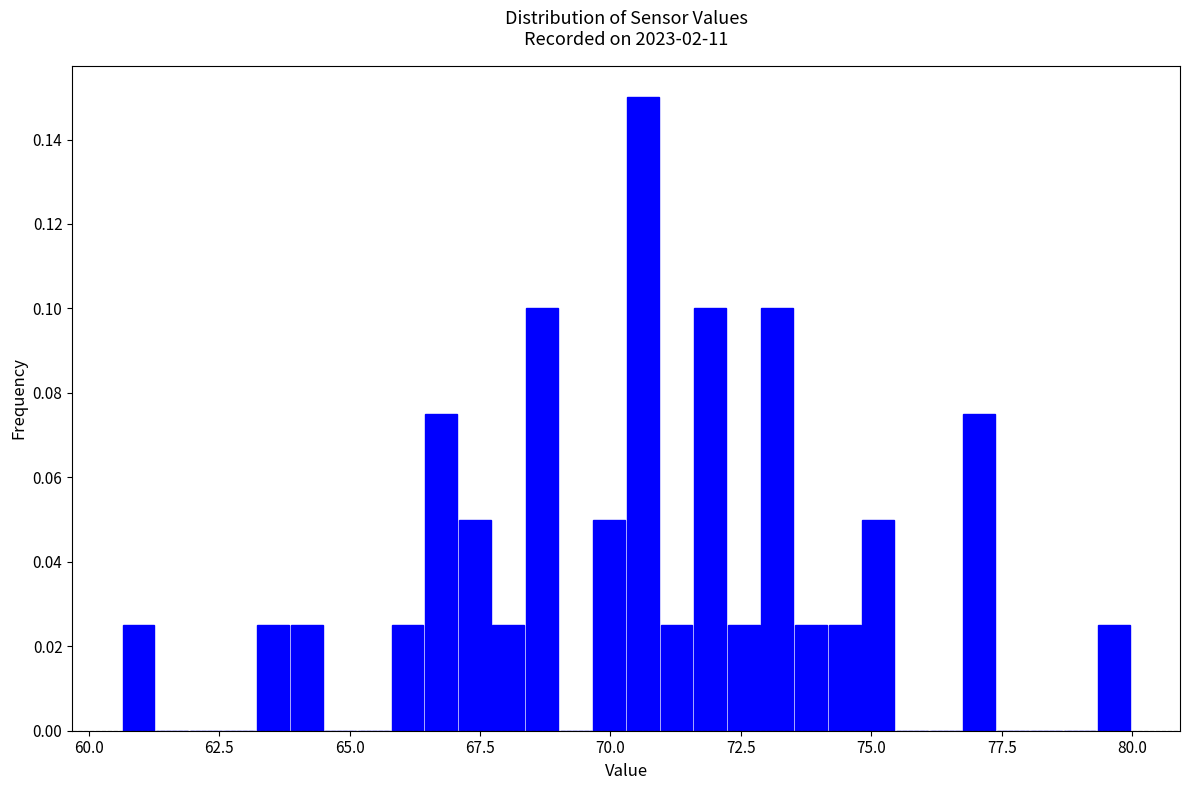

Read against the x-axis, roughly where is the centre of the tallest bar?

70.5